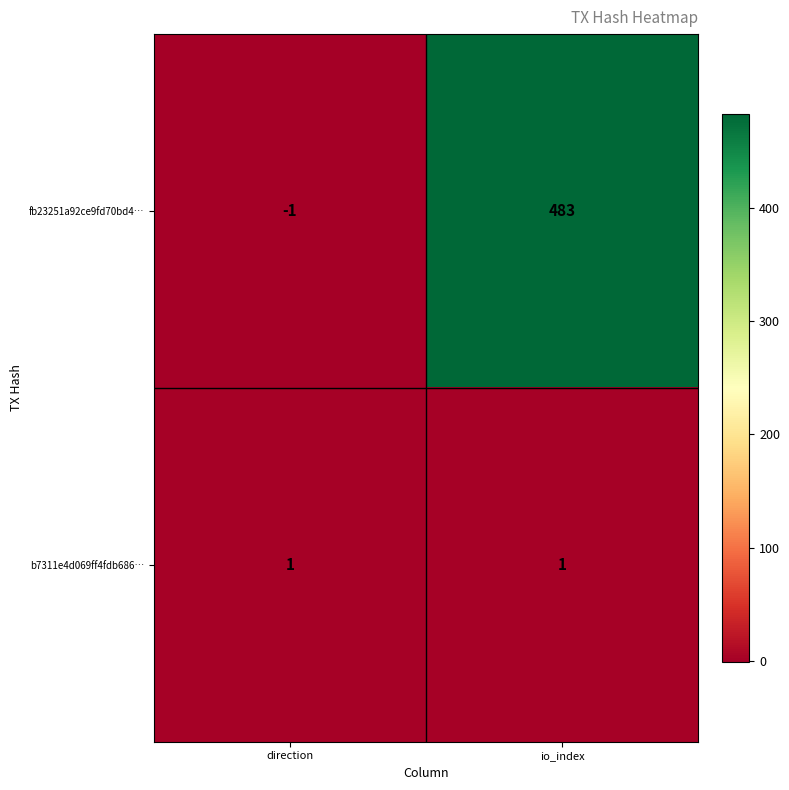

At which label is fb23251a92ce9fd70bd4… closest to 241?

direction